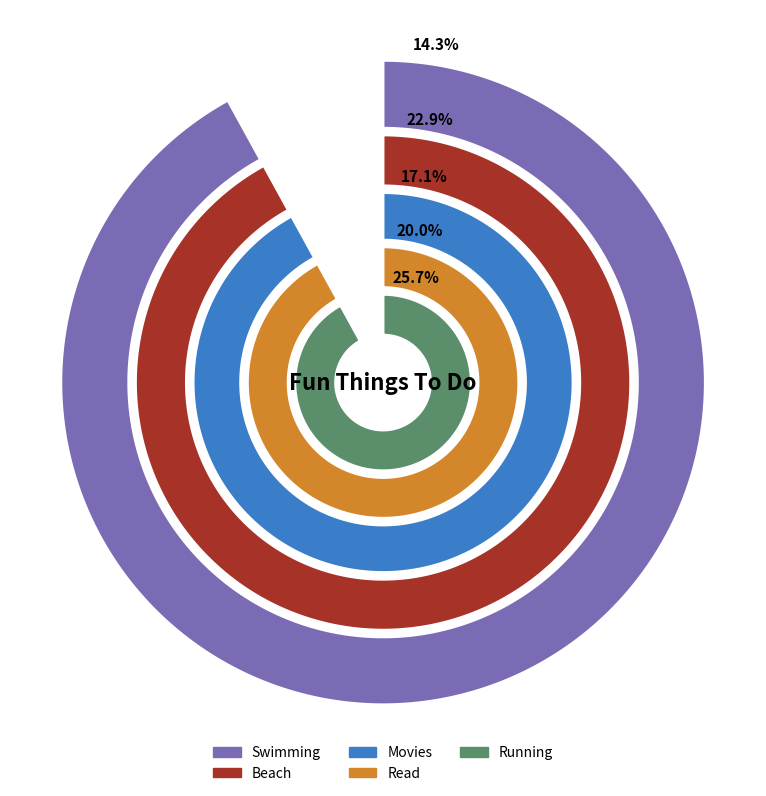

Do Read and Swimming together represent more than half of the pie?

No